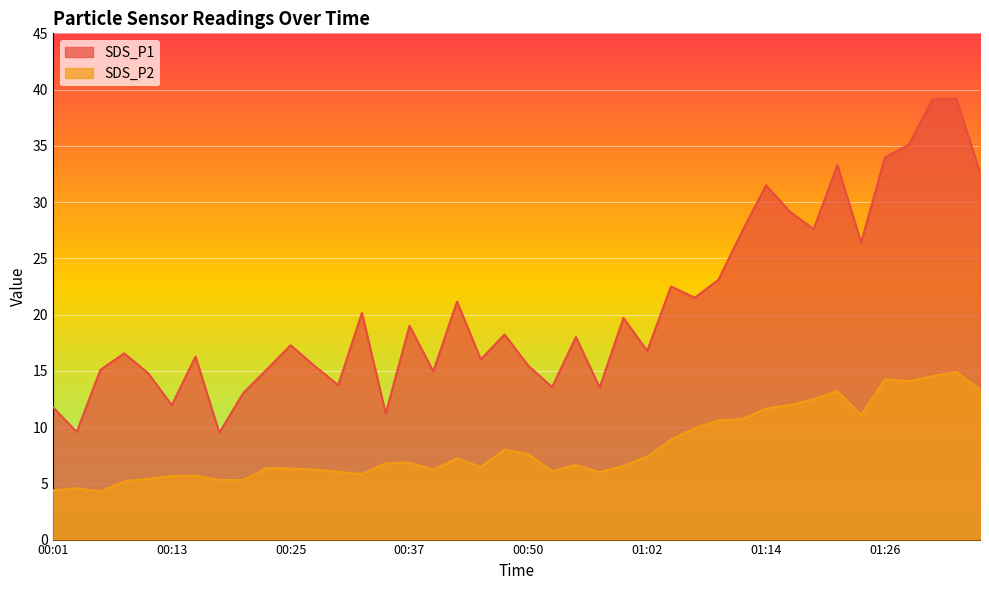

List the series in order of their overall mean, highest first.

SDS_P1, SDS_P2